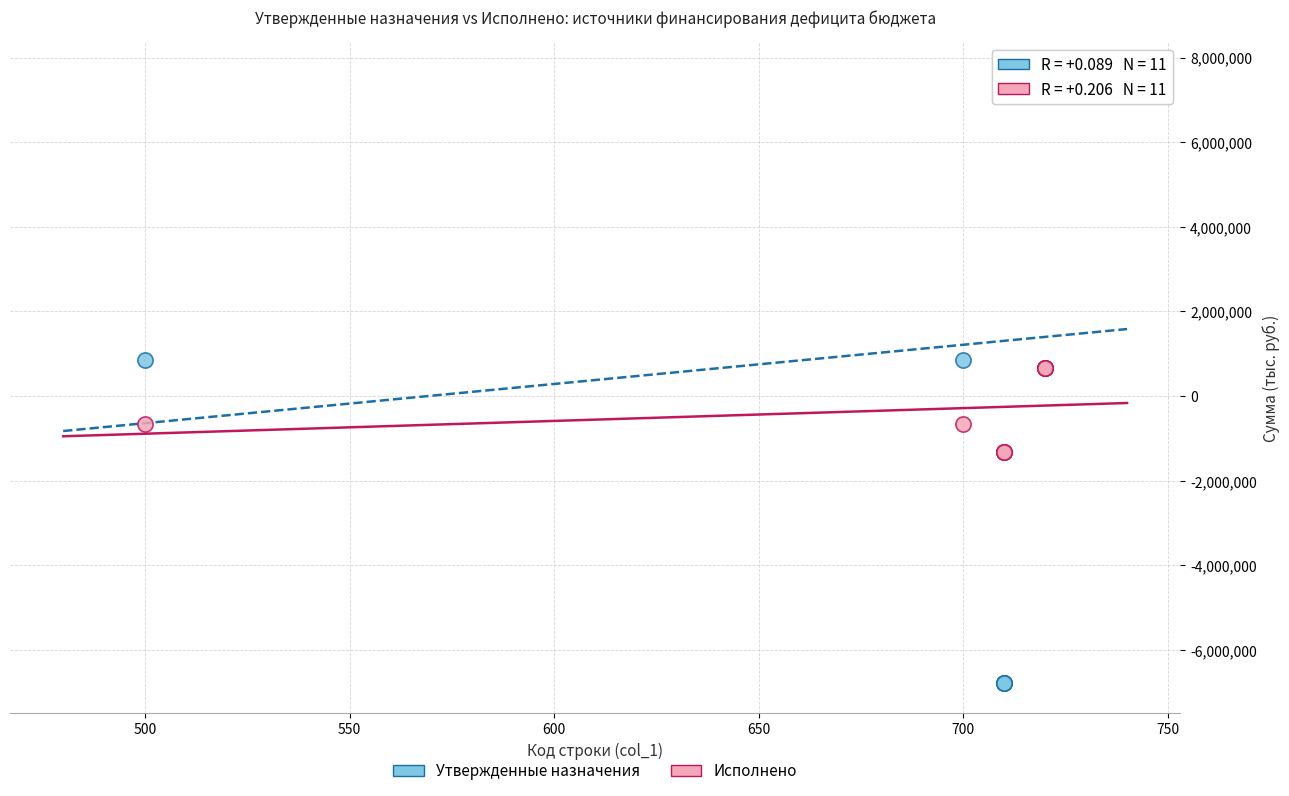

Which series has the widest spread of Y values?

Утвержденные назначения